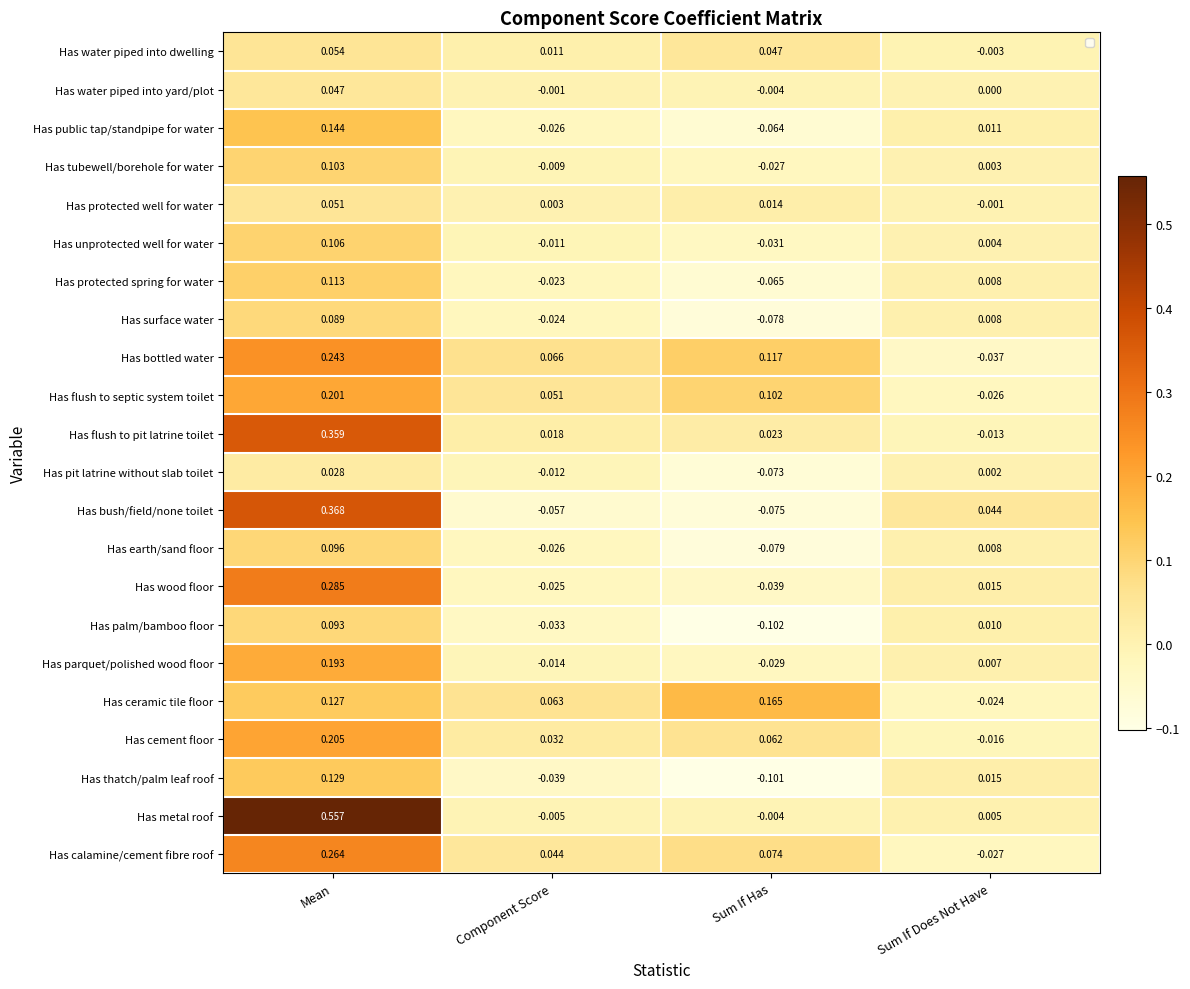

What is the sum of the Has surface water values at Component Score and Sum If Has?

-0.1